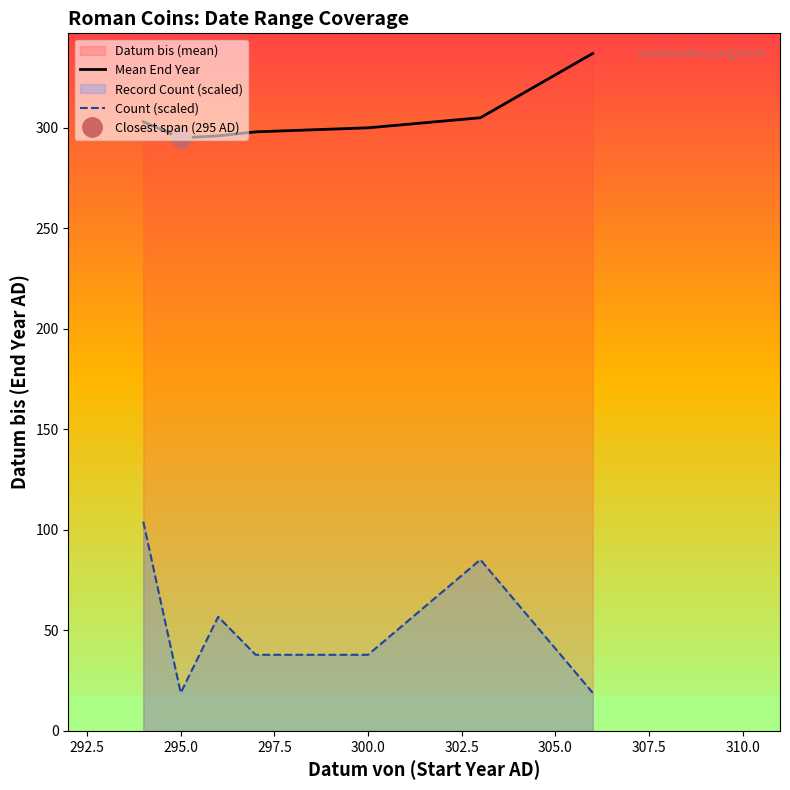

What is the lowest value of the Count (scaled) series?

18.9